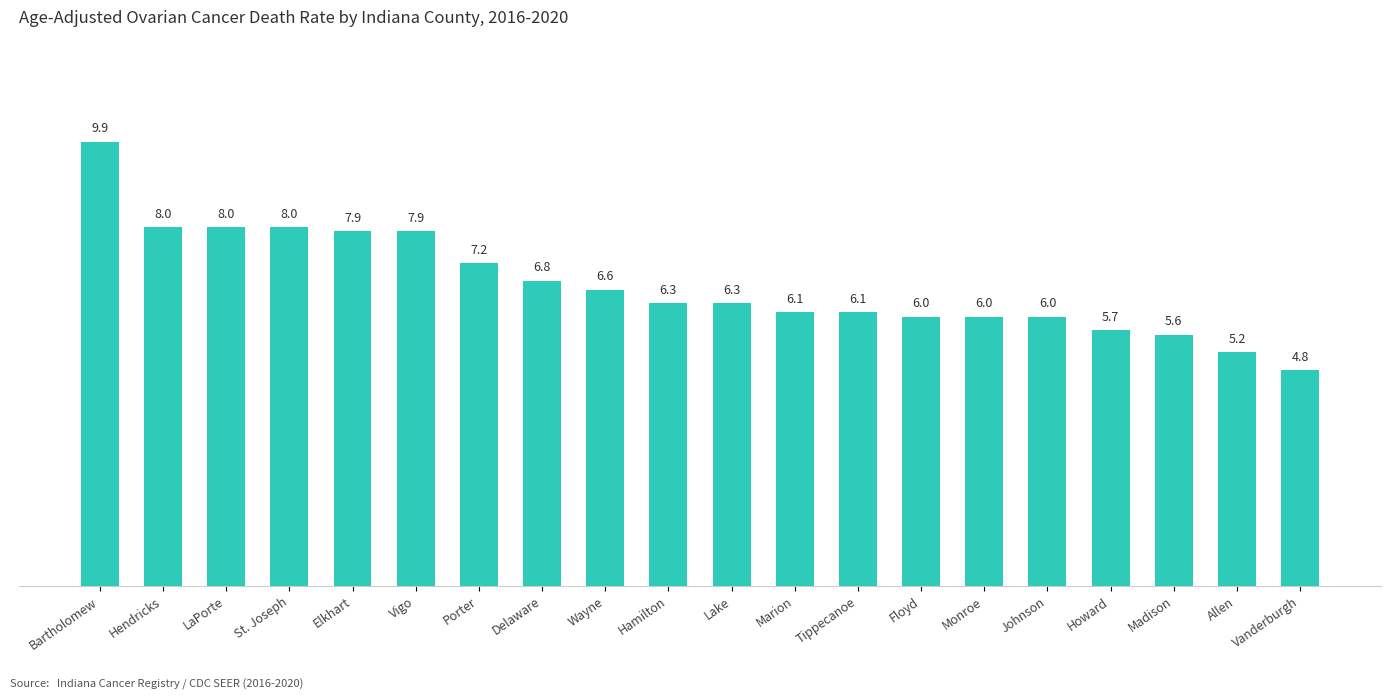

The chart shows a value of 6.0 at Johnson. True or false?

True